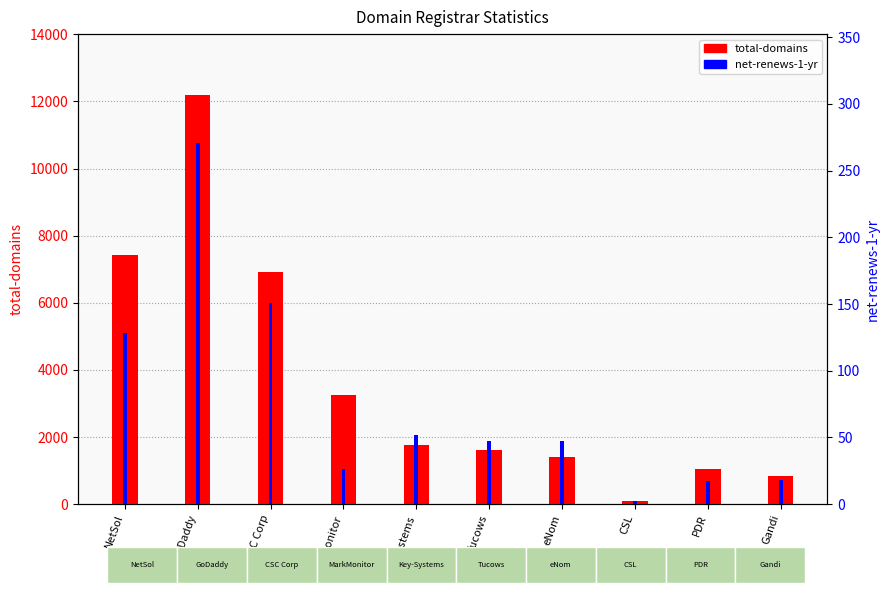

What is the difference between the highest and lowest values at Tucows?

1563